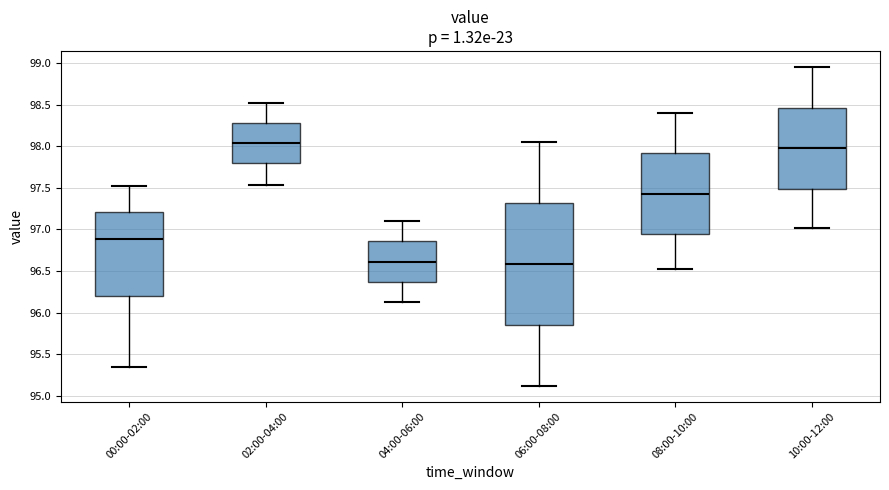

Reading left to right, transcribe this box plot: for each box, give where its median line is, the range the box spans, and where its two whiskers end, as read against the y-axis. The values are not printed on the chart, so give them approximately, as read against the axis.

00:00-02:00: median 96.90, box 96.20 to 97.20, whiskers 95.35 to 97.50
02:00-04:00: median 98.05, box 97.80 to 98.30, whiskers 97.55 to 98.50
04:00-06:00: median 96.60, box 96.35 to 96.85, whiskers 96.10 to 97.10
06:00-08:00: median 96.60, box 95.85 to 97.30, whiskers 95.10 to 98.05
08:00-10:00: median 97.45, box 96.95 to 97.90, whiskers 96.50 to 98.40
10:00-12:00: median 98.00, box 97.50 to 98.45, whiskers 97.00 to 98.95